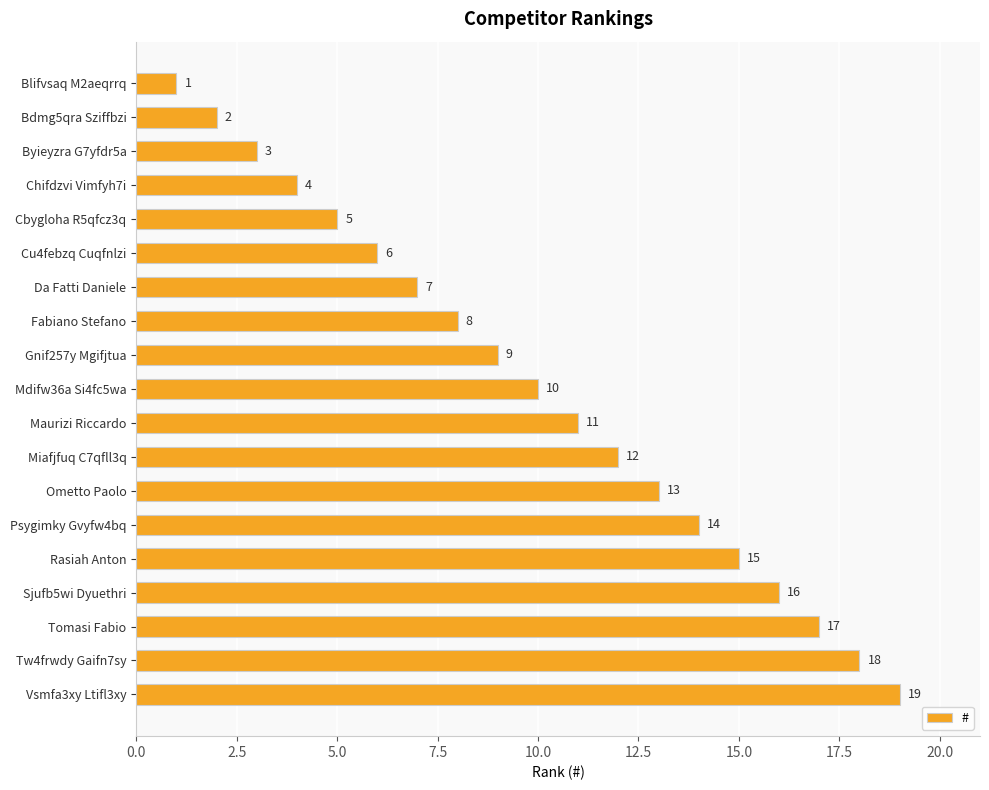

How many bars are there in total?

19